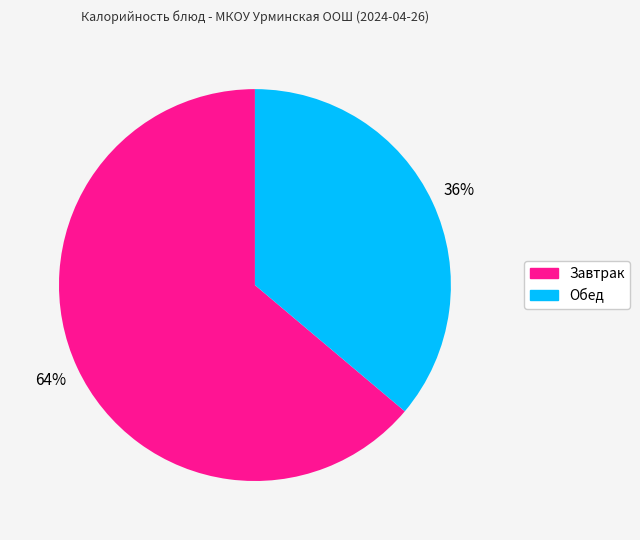

Which slice is the largest?

Завтрак